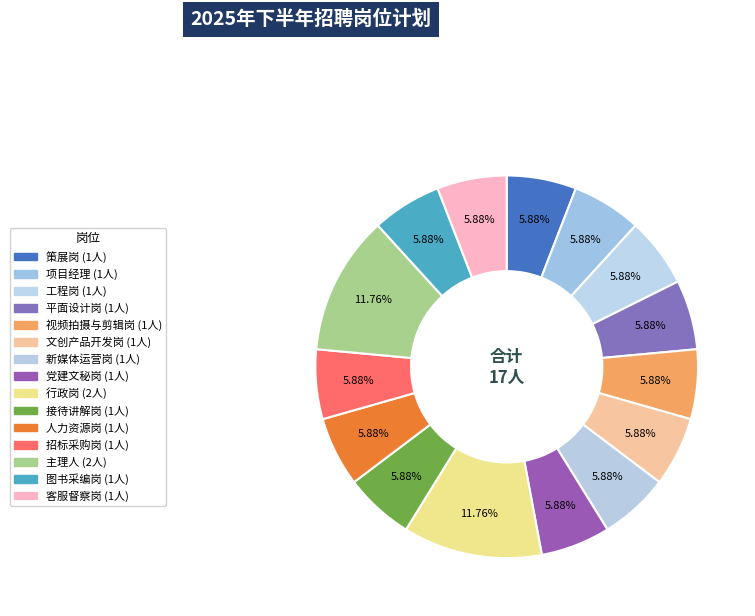

What percentage is the 文创产品开发岗 slice, to the nearest percent?

6%